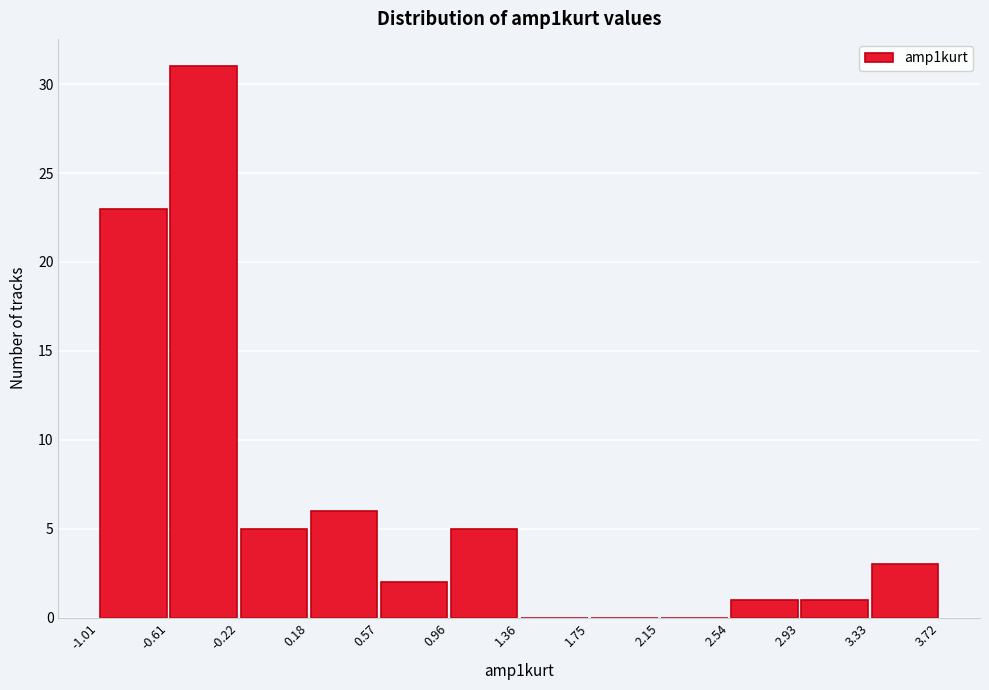

Reading left to right, transcribe this chart: for each bar, give the range it covers on the x-axis and its height. The values are not printed on the chart, so give them approximately, as read against the axis.

-1.01 to -0.61: 23
-0.61 to -0.22: 31
-0.22 to 0.18: 5
0.18 to 0.57: 6
0.57 to 0.96: 2
0.96 to 1.36: 5
1.36 to 1.75: 0
1.75 to 2.15: 0
2.15 to 2.54: 0
2.54 to 2.93: 1
2.93 to 3.33: 1
3.33 to 3.72: 3